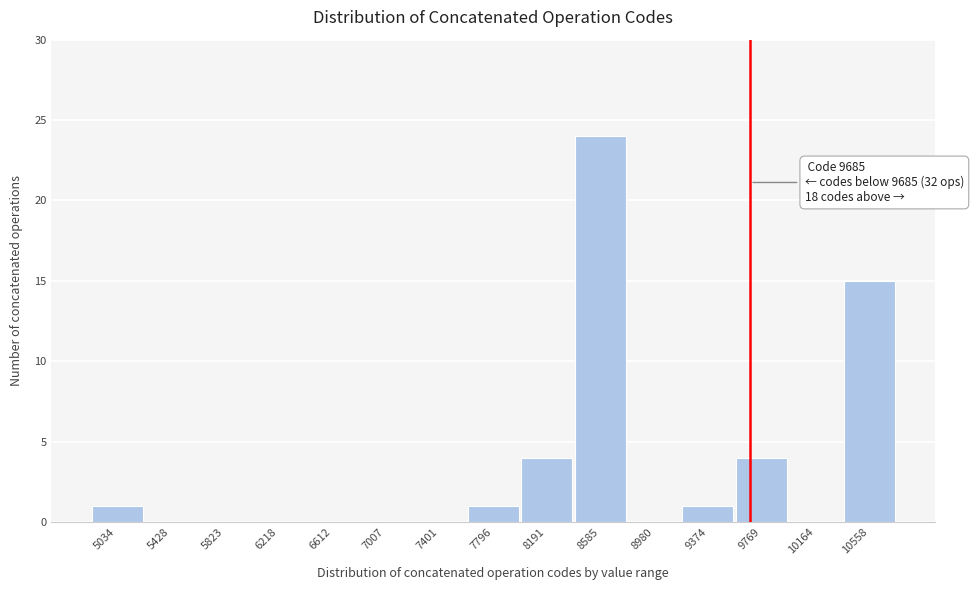

Which range on the x-axis has the tallest bar?

8400 to 8800